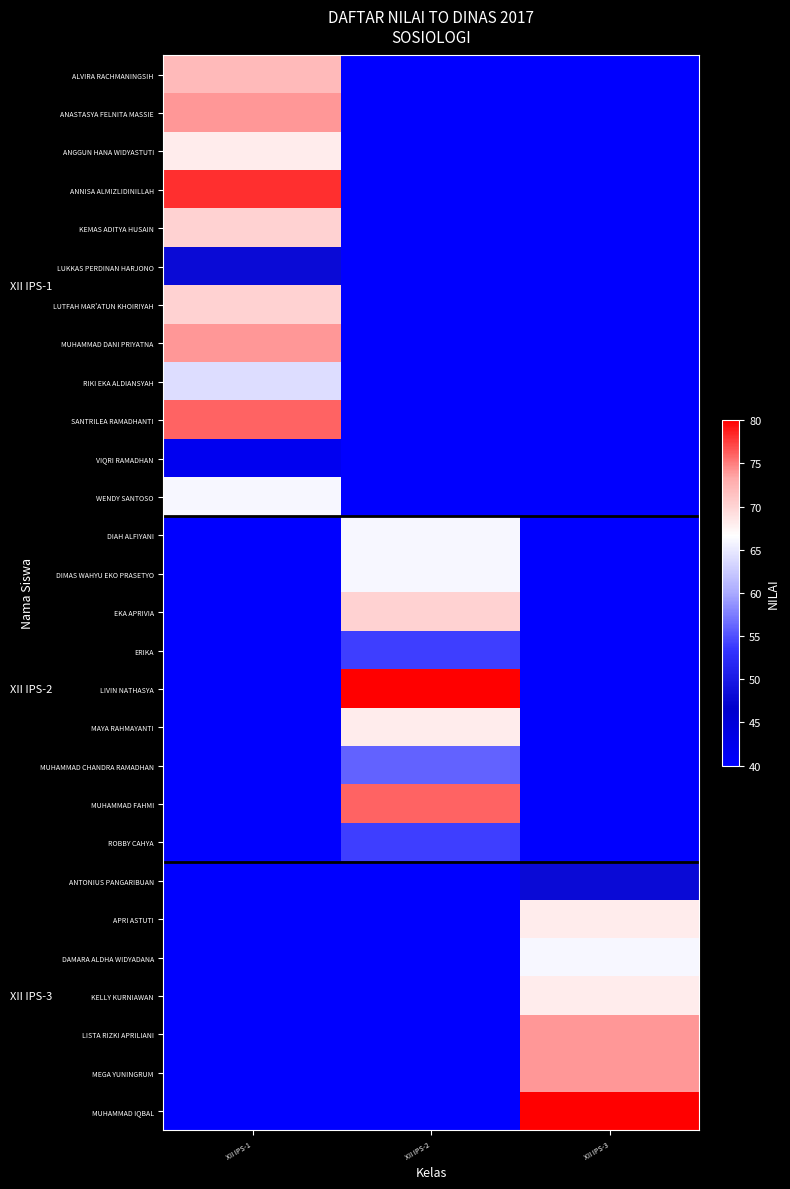

At XII IPS-3, list the series in order from largest to smallest.

MUHAMMAD IQBAL, LISTA RIZKI APRILIANI, MEGA YUNINGRUM, APRI ASTUTI, KELLY KURNIAWAN, DAMARA ALDHA WIDYADANA, ANTONIUS PANGARIBUAN, ALVIRA RACHMANINGSIH, ANASTASYA FELNITA MASSIE, ANGGUN HANA WIDYASTUTI, ANNISA ALMIZLIDINILLAH, KEMAS ADITYA HUSAIN, LUKKAS PERDINAN HARJONO, LUTFAH MAR'ATUN KHOIRIYAH, MUHAMMAD DANI PRIYATNA, RIKI EKA ALDIANSYAH, SANTRILEA RAMADHANTI, VIQRI RAMADHAN, WENDY SANTOSO, DIAH ALFIYANI, DIMAS WAHYU EKO PRASETYO, EKA APRIVIA, ERIKA, LIVIN NATHASYA, MAYA RAHMAYANTI, MUHAMMAD CHANDRA RAMADHAN, MUHAMMAD FAHMI, ROBBY CAHYA